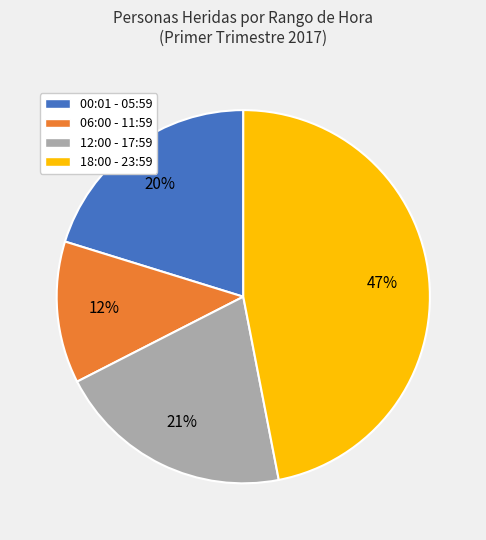

What is the smallest slice in the pie chart?

06:00 - 11:59